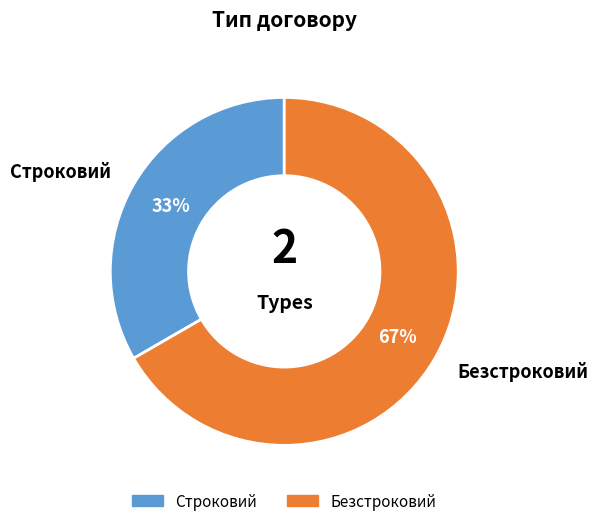

The Строковий slice represents 33% of the pie. True or false?

True